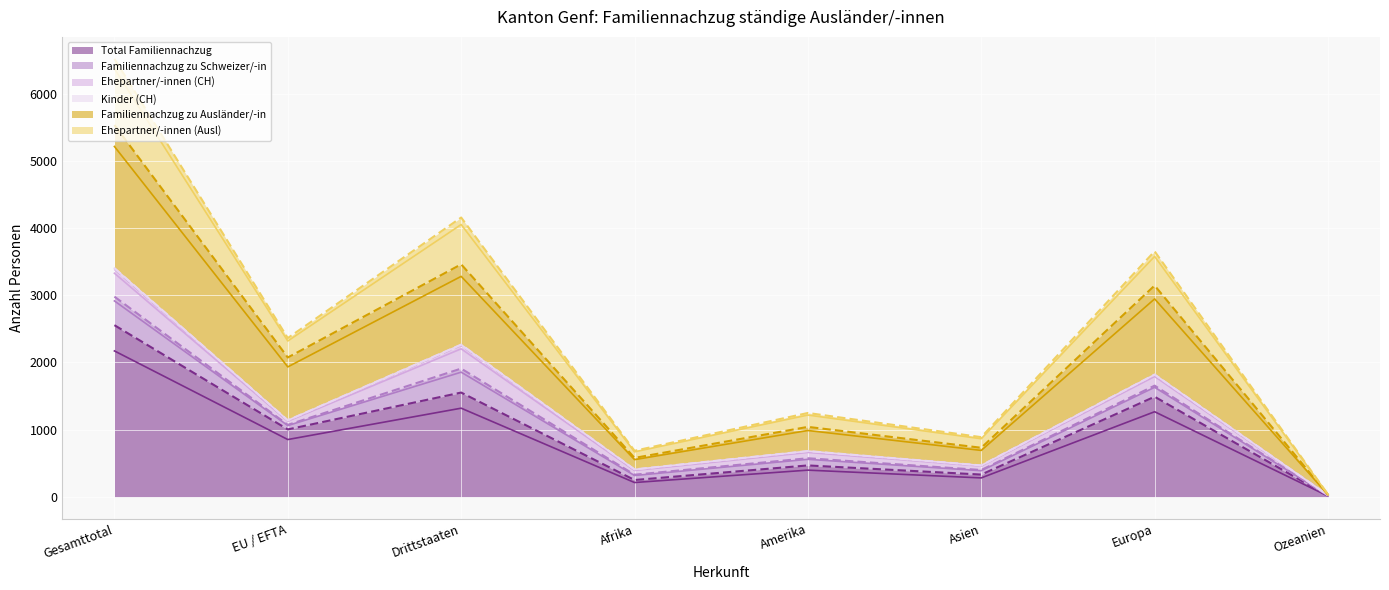

At which category is the sum across all series the highest?

Gesamttotal